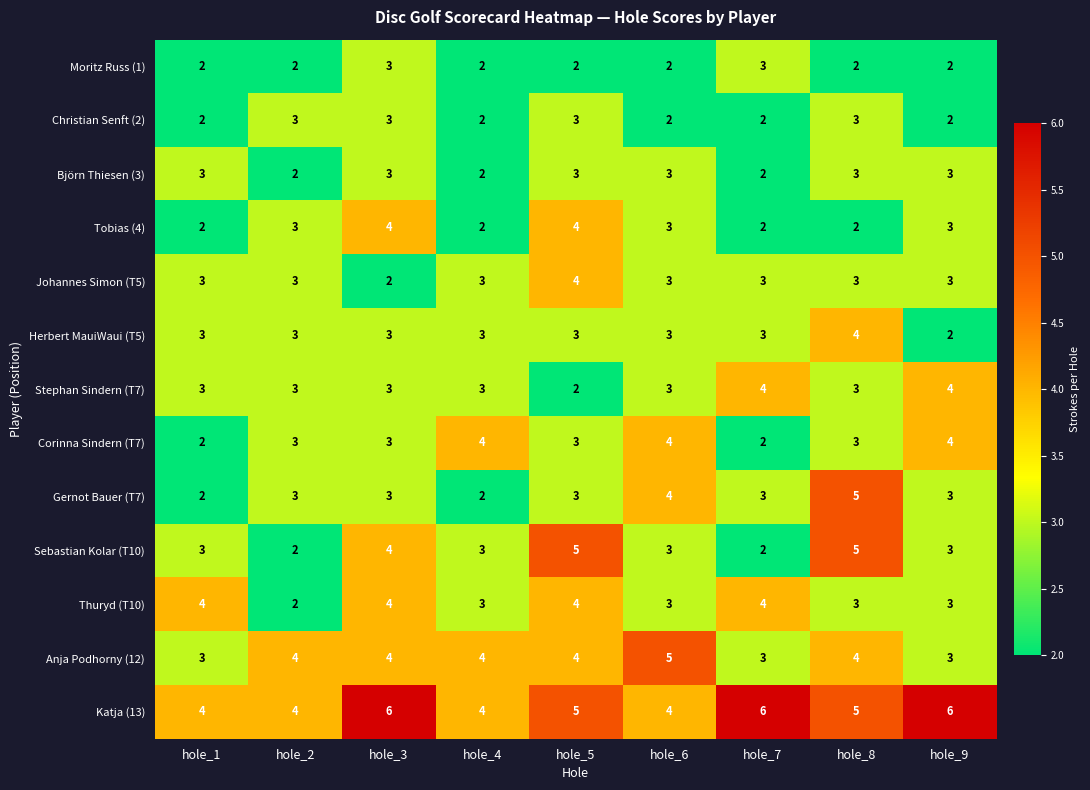

The Corinna Sindern (T7) series shows 3 at hole_3. True or false?

True